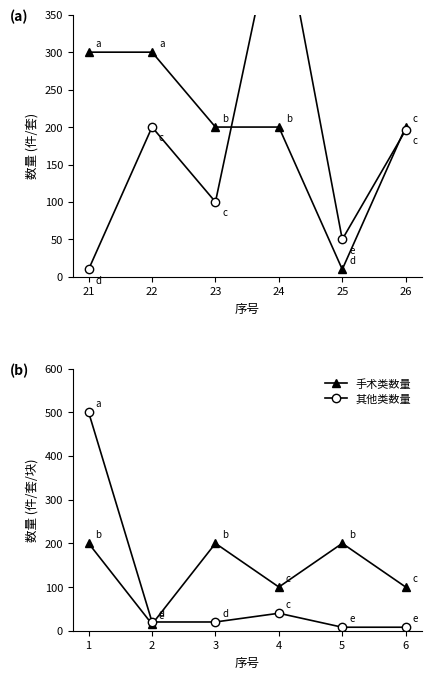

What is the value of the 其他类数量 point at the 2nd from the left?

20